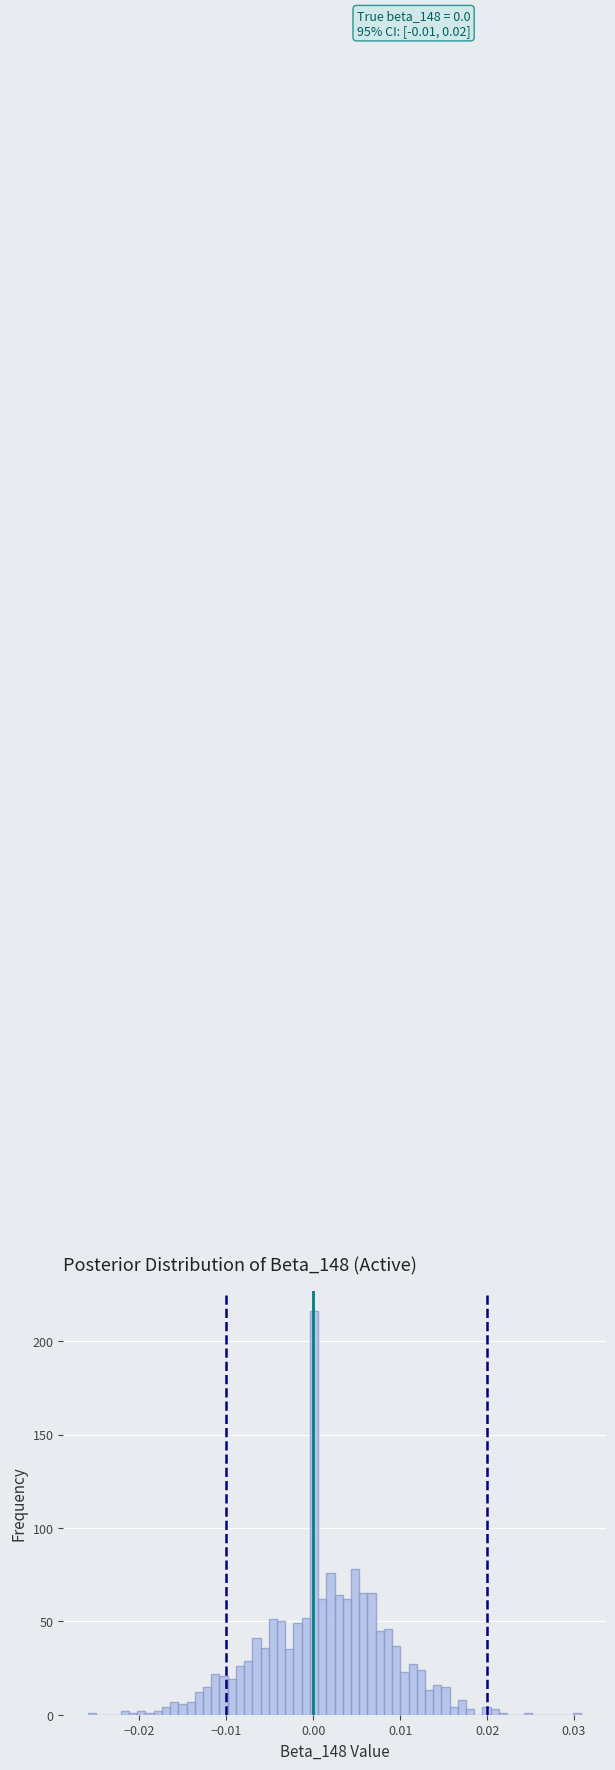

Read against the x-axis, roughly where is the centre of the tallest bar?

0.000